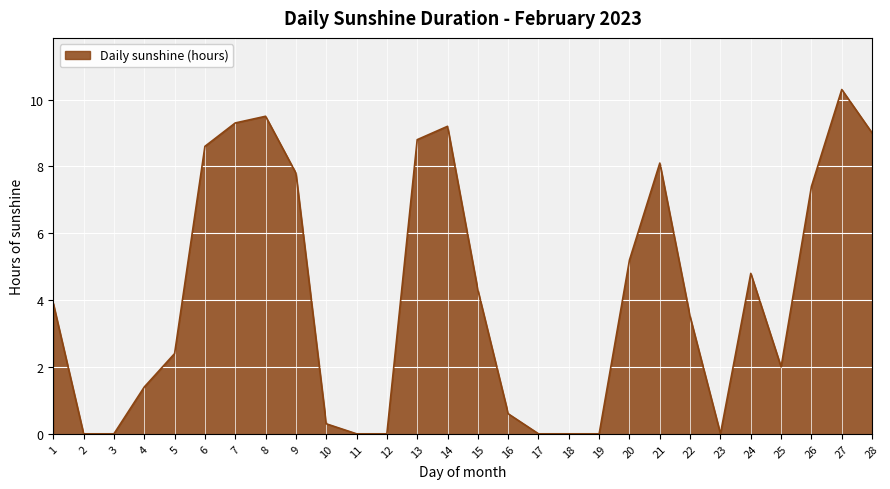

Reading left to right, what are all the values shown in this chart?

3.9	0.0	0.0	1.4	2.4	8.6	9.3	9.5	7.8	0.3	0.0	0.0	8.8	9.2	4.3	0.6	0.0	0.0	0.0	5.2	8.1	3.5	0.0	4.8	2.0	7.4	10.3	9.0